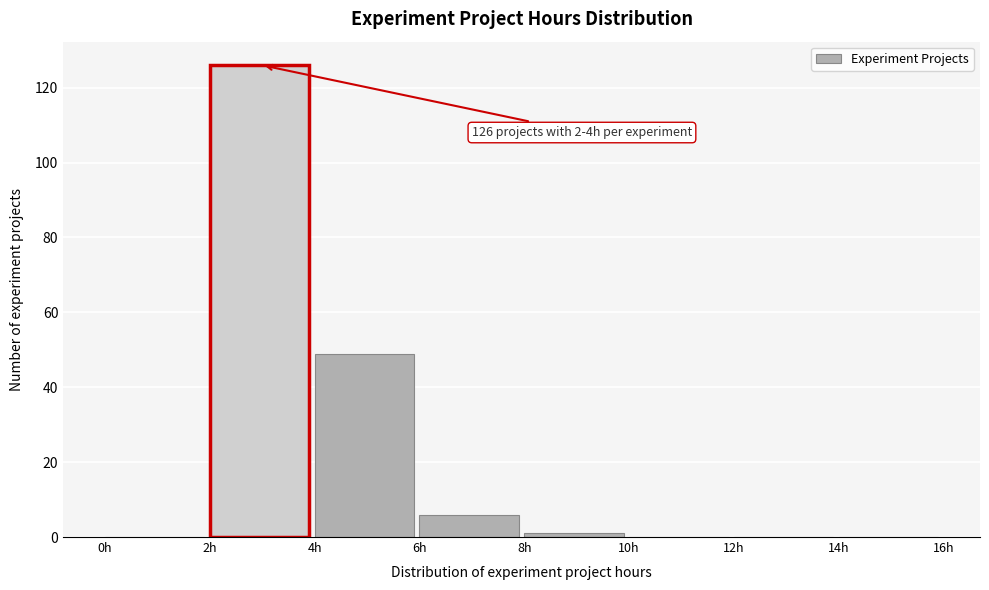

Over which range of the x-axis is the bar tallest?

2 to 4